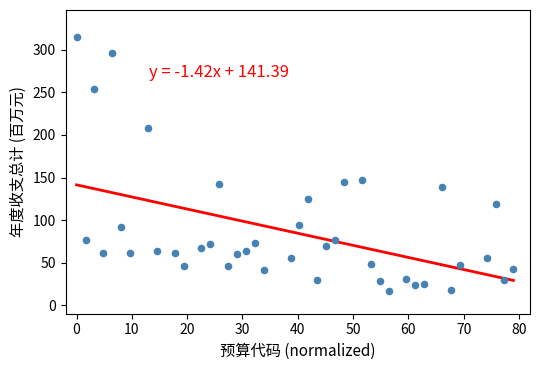

What is the range of X values (max minus min)?

79.0